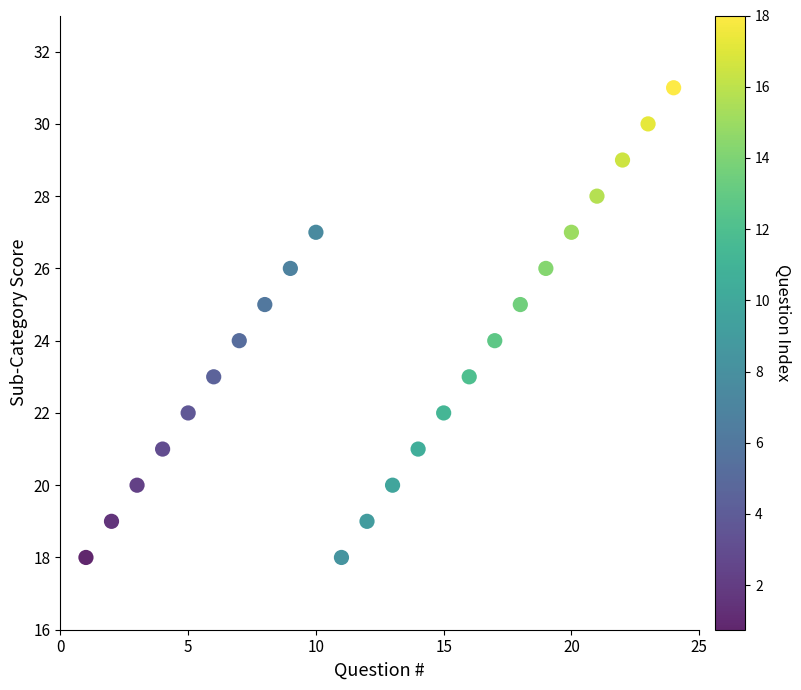

What is the range of Y values (max minus min)?

13